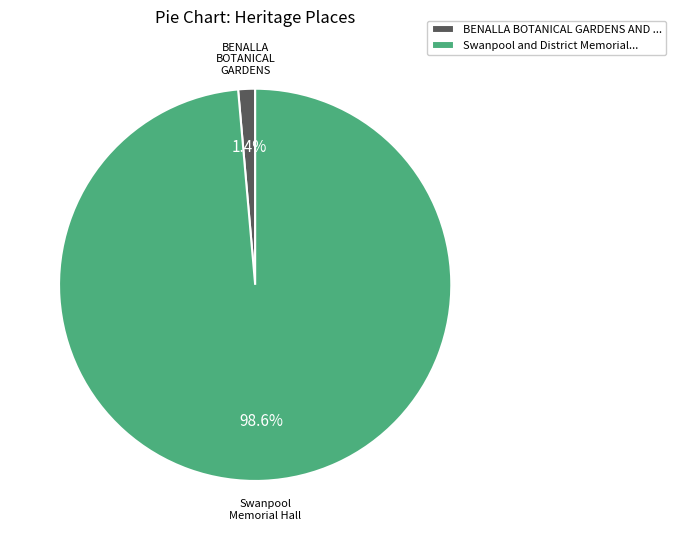

To the nearest percent, what is the average slice percentage?

50%